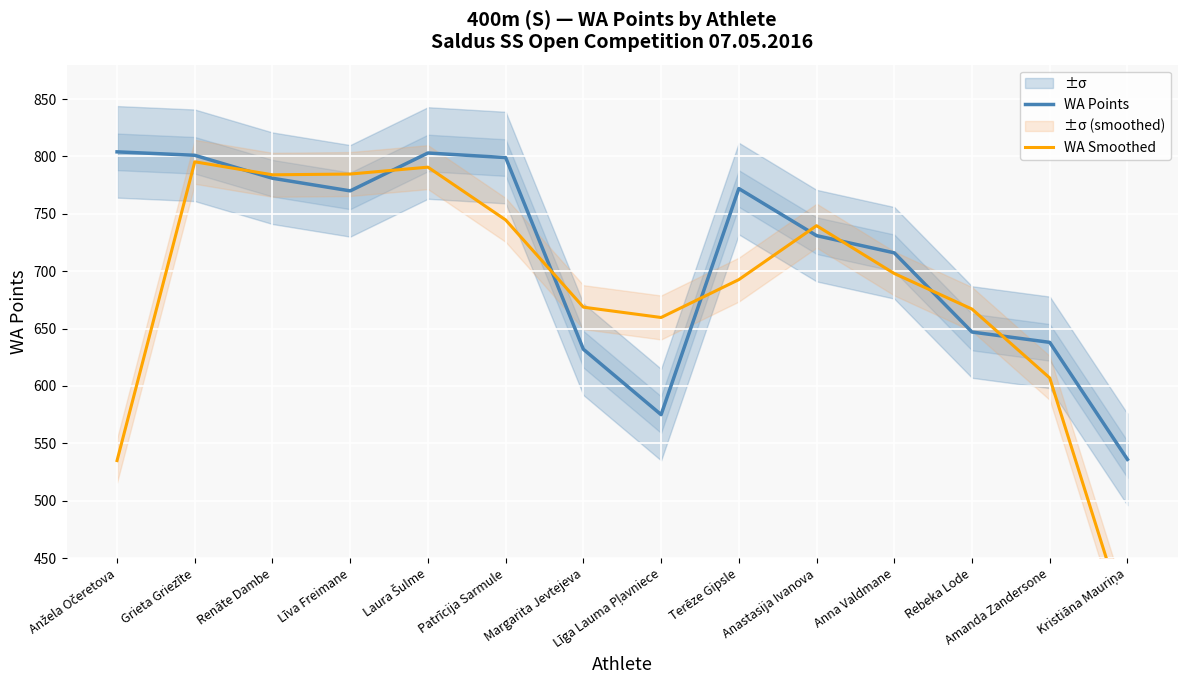

What is the difference between the highest and lowest values at Līga Lauma Pļavniece?

84.7